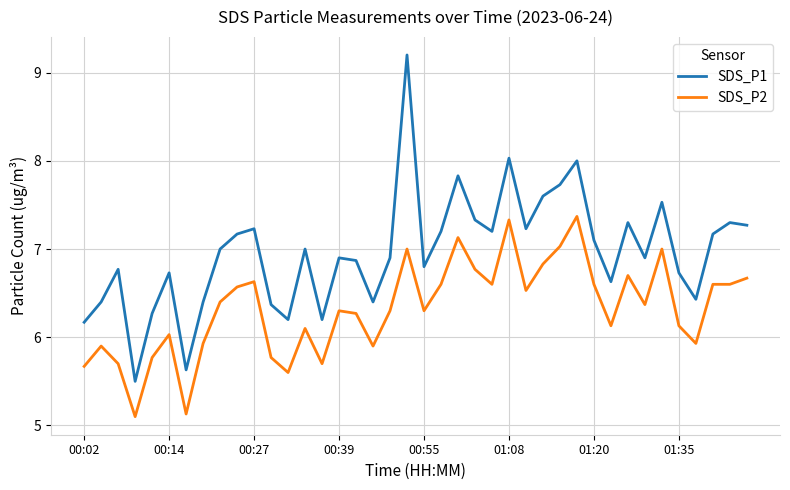

What is the average value of the SDS_P1 series?

7.0